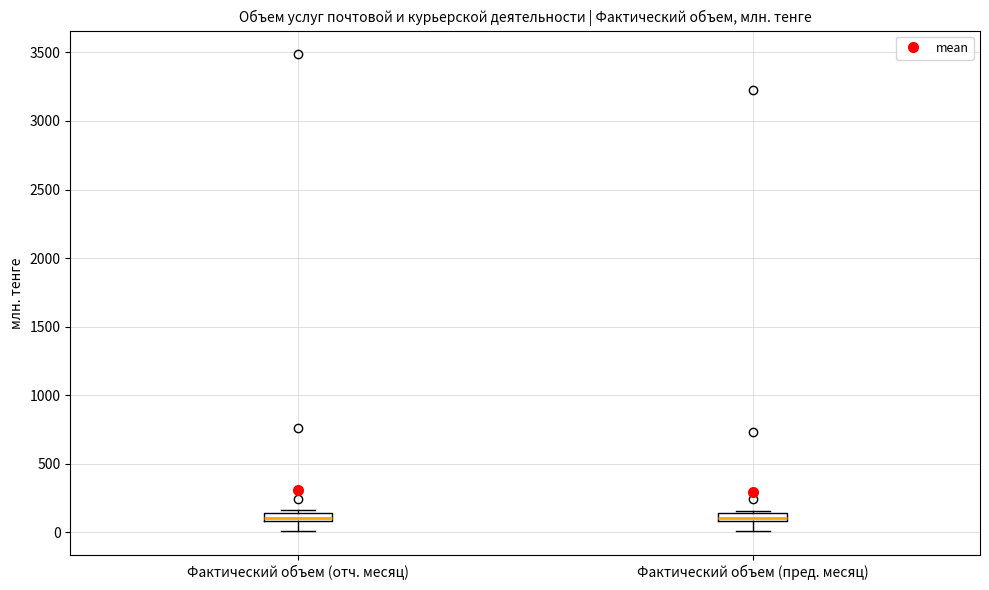

Where is the lower edge of the box for Фактический объем (отч. месяц) on the y-axis? The values are not printed on the chart, so give them approximately, as read against the axis.

100